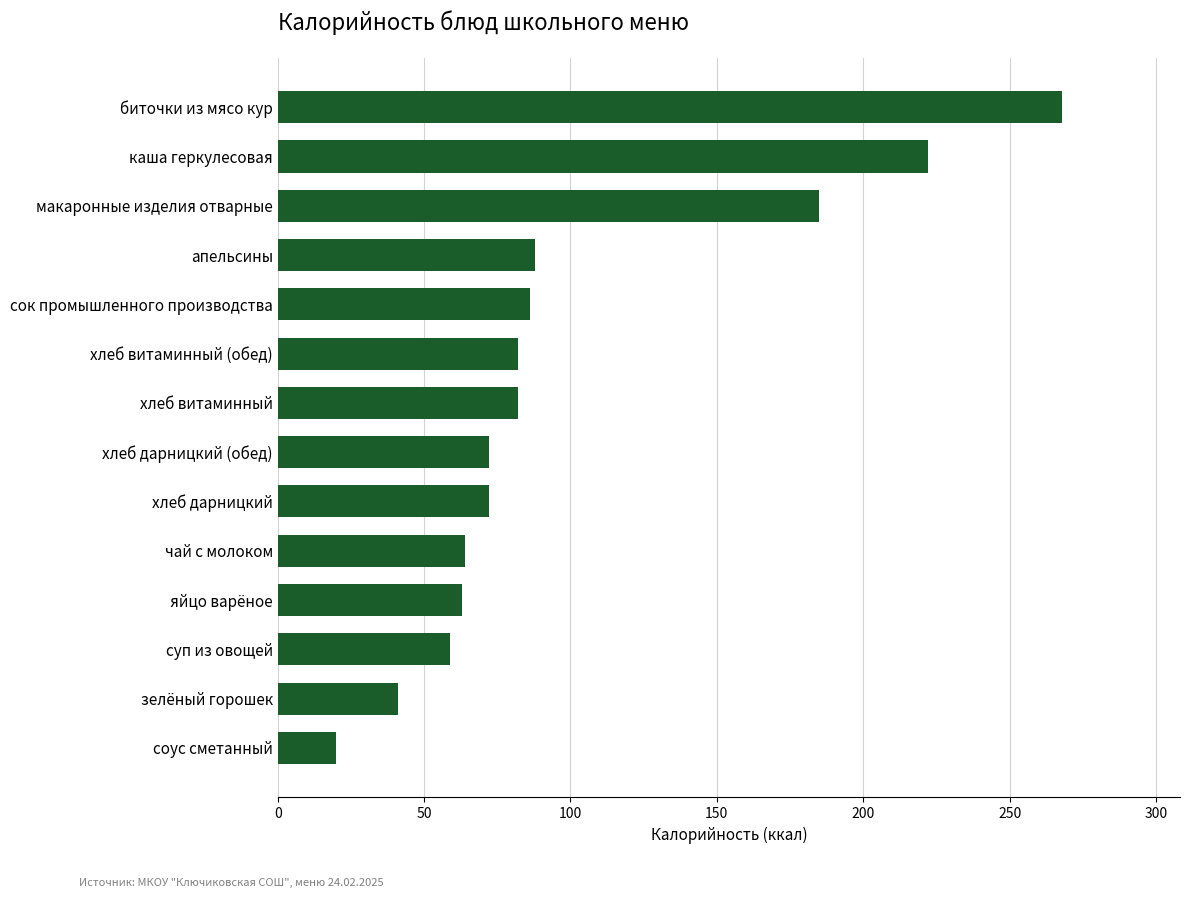

Approximately how many times larger is the value at макаронные изделия отварные compared to хлеб витаминный (обед)?

2.3